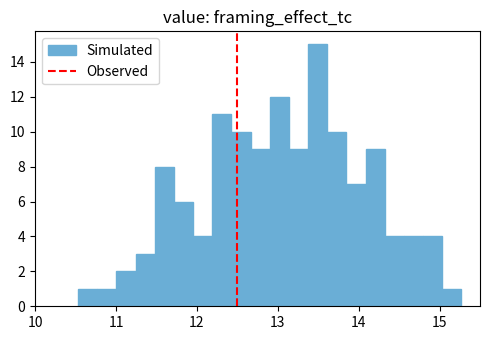

Around what value on the x-axis is the tallest bar? Give the approximate position of its centre, as read against the axis.

13.5